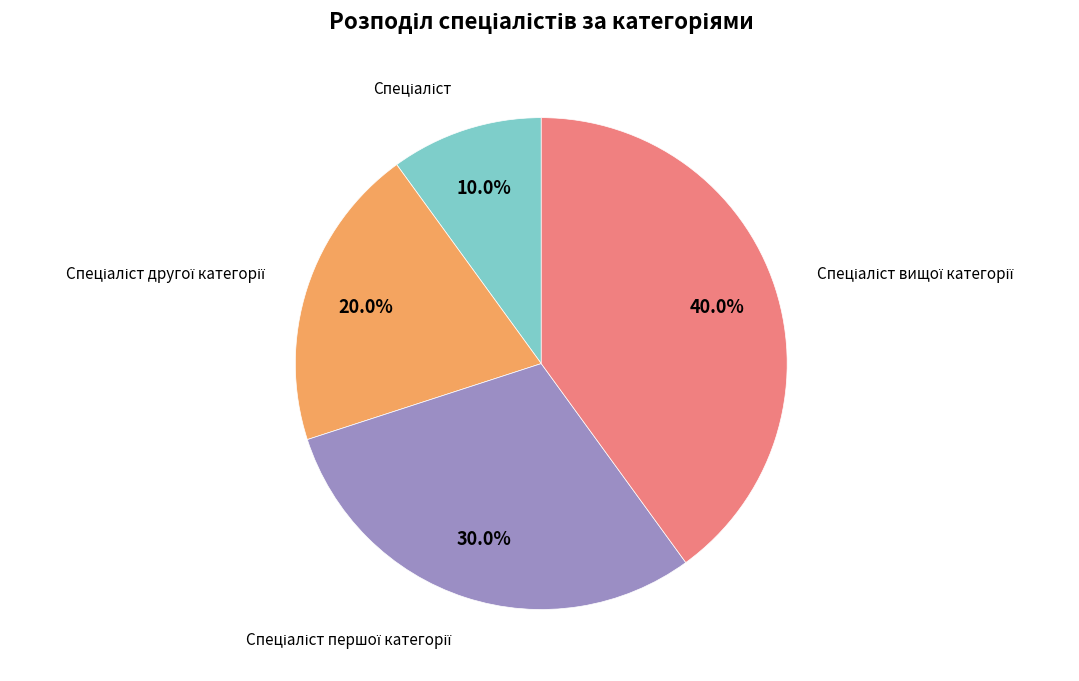

Is there a majority slice in this chart?

No